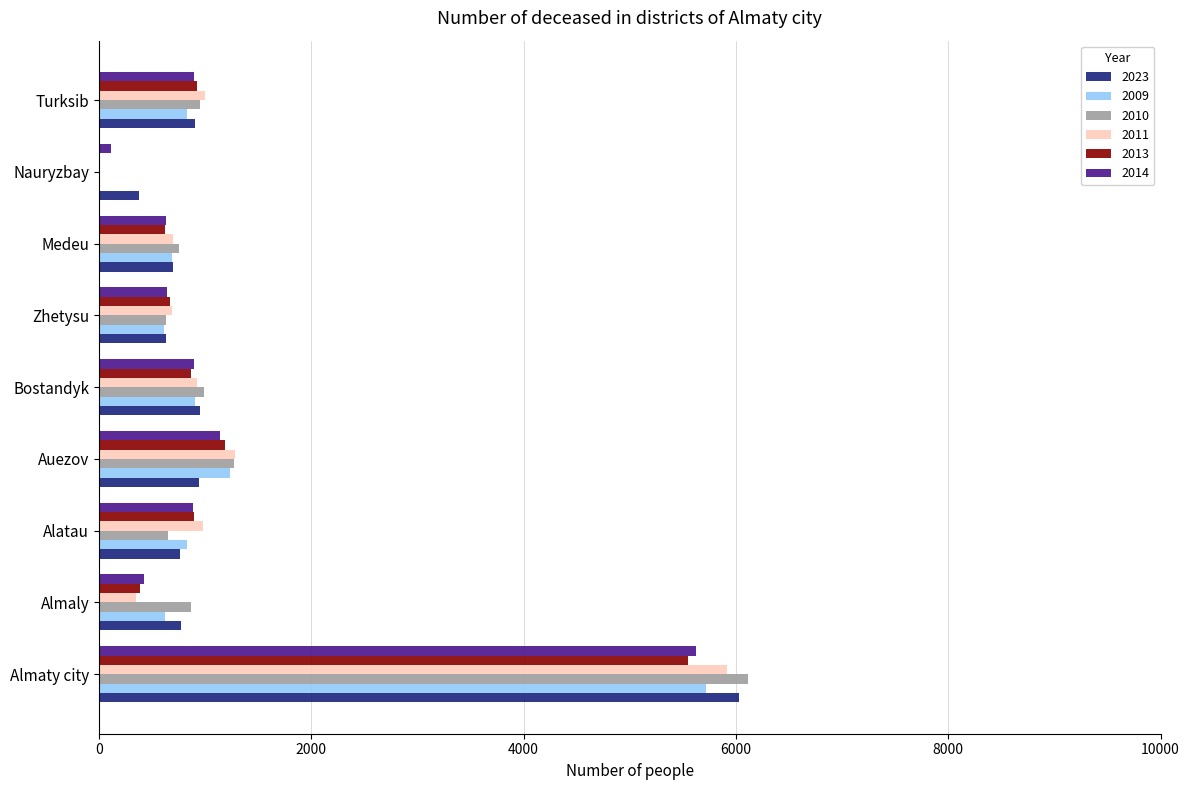

What is the sum of the 2011 values at Bostandyk and Medeu?

1623